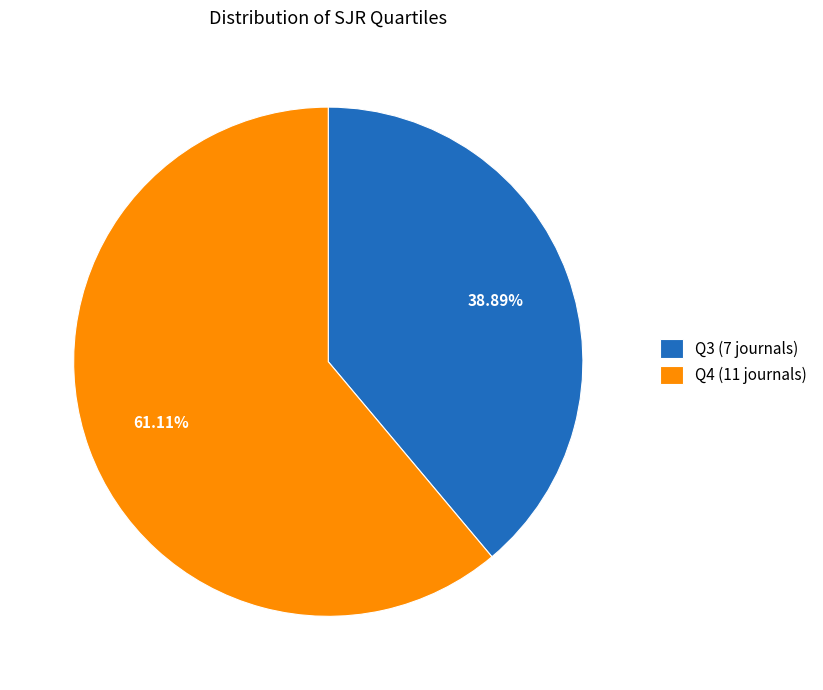

Between Q3 and Q4, which is larger?

Q4